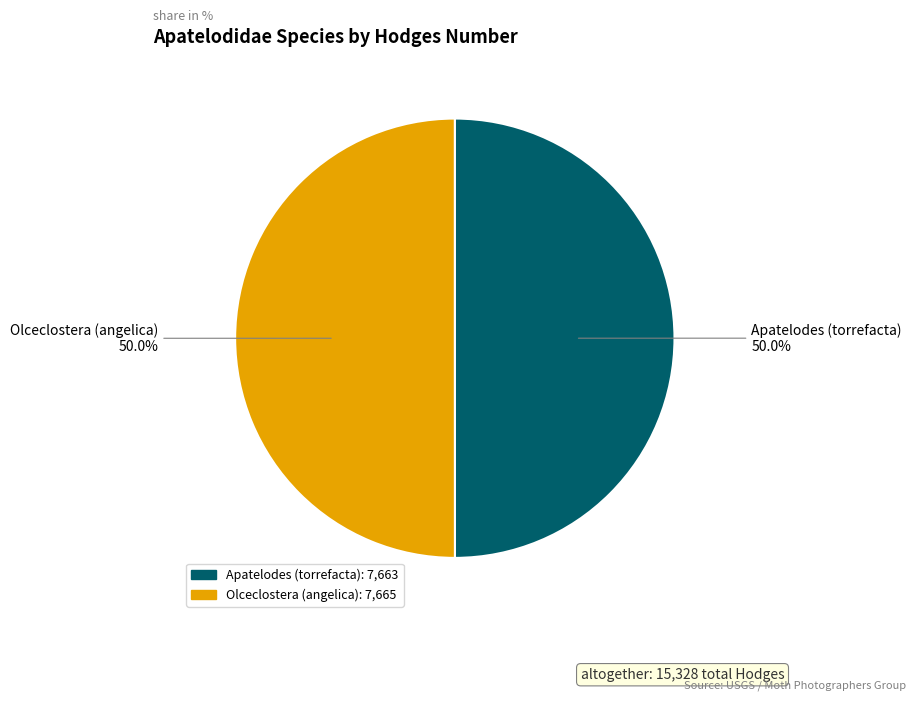

How many slices are in this pie chart?

2